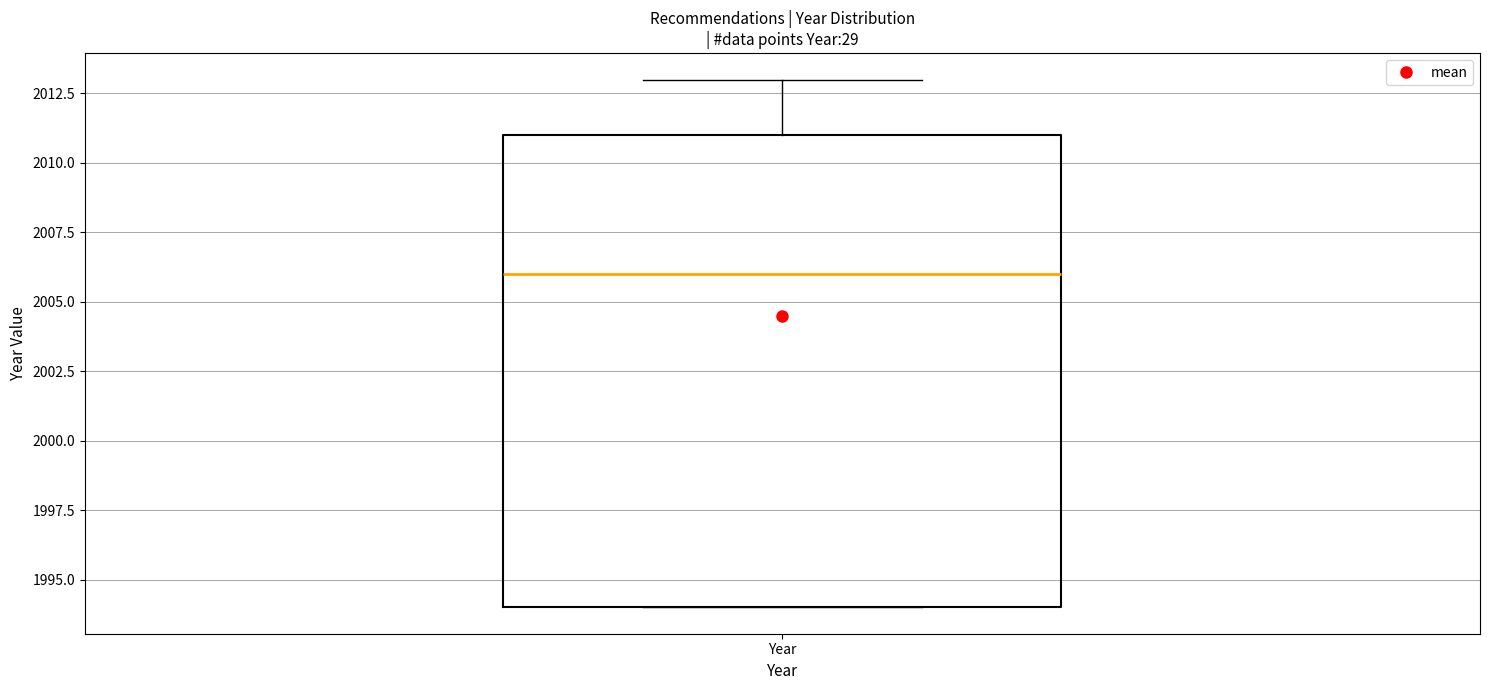

Transcribe this box plot: give where the median line is, the range the box spans, and where the two whiskers end, as read against the y-axis. The values are not printed on the chart, so give them approximately, as read against the axis.

median 2006, box 1994 to 2011, whiskers 1994 to 2013